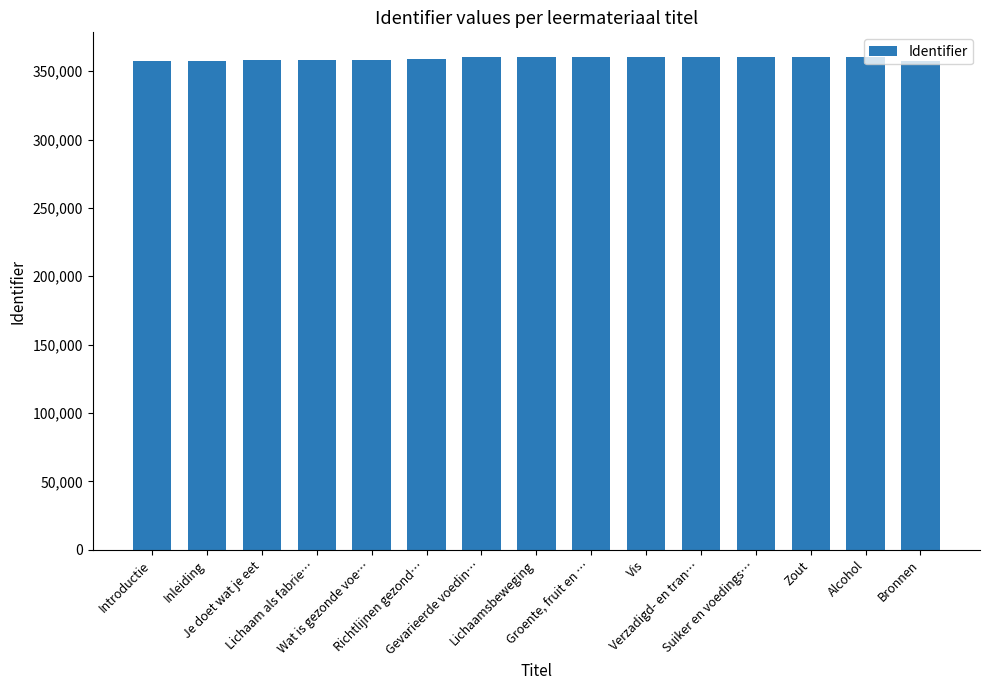

What is the maximum value shown in the chart?

360353